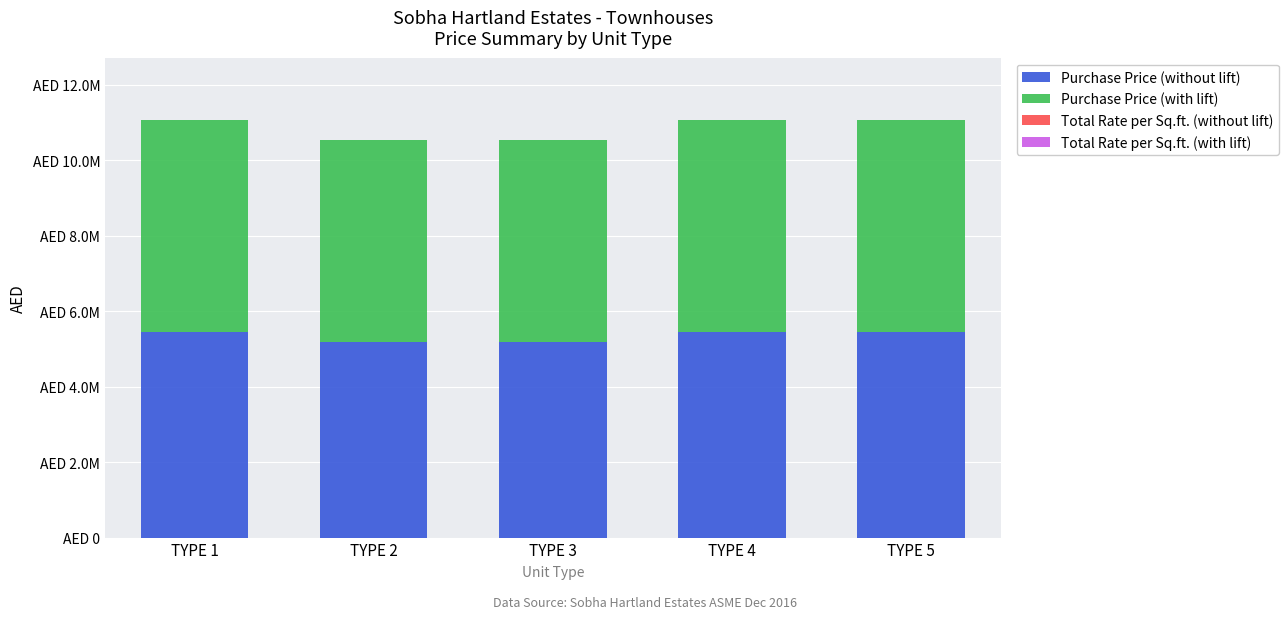

Does the chart contain stacked bars?

Yes